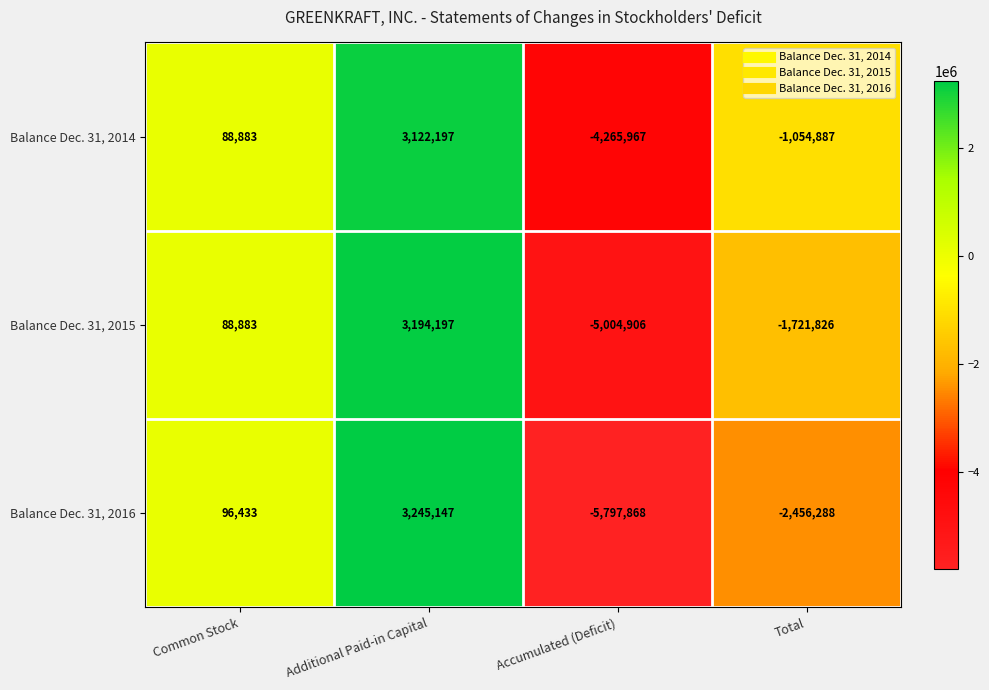

List the series in order of their overall mean, lowest first.

Balance Dec. 31, 2016, Balance Dec. 31, 2015, Balance Dec. 31, 2014